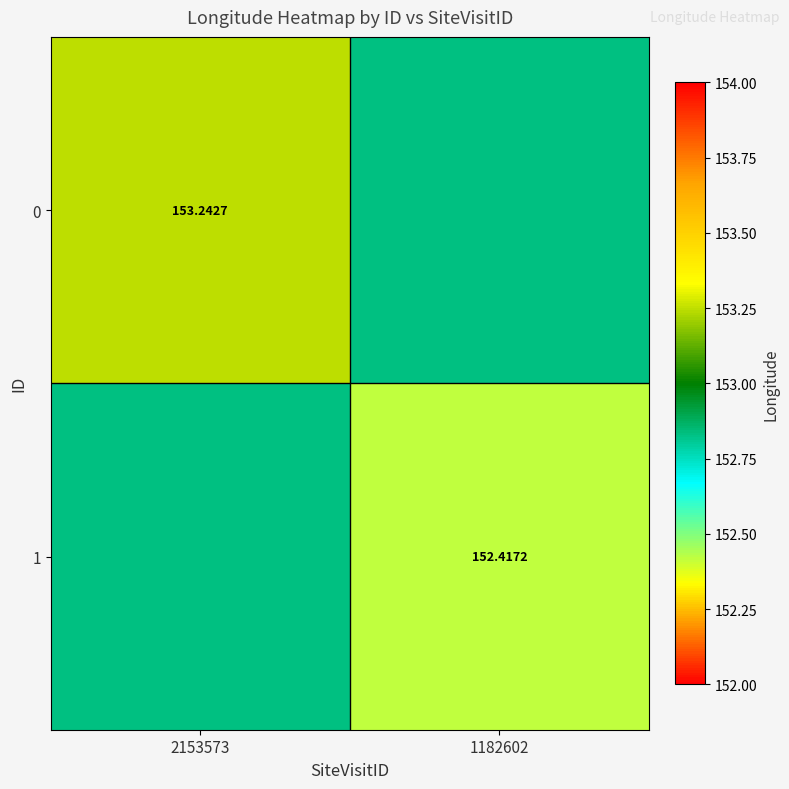

List the series in order of their peak value, lowest first.

1, 0